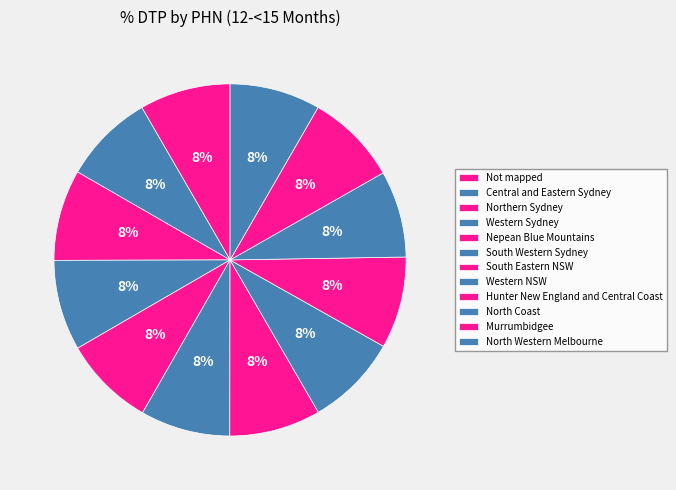

What is the ratio of the value at South Eastern NSW to the value at Nepean Blue Mountains?

1.0